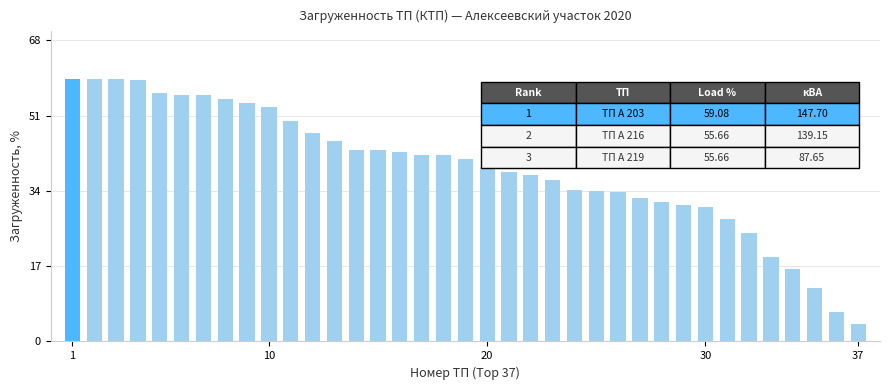

What is the maximum value shown in the chart?

59.2